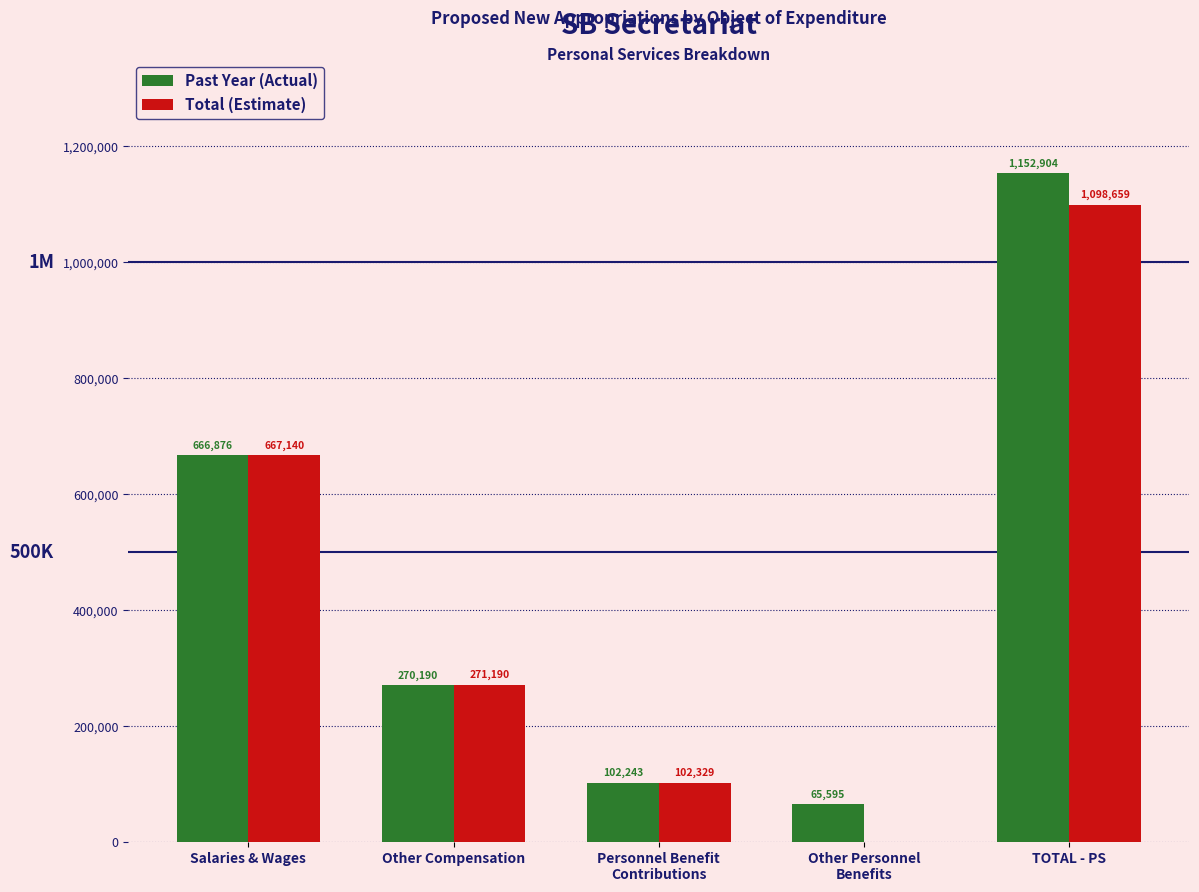

Between Salaries & Wages and Other Compensation, which series saw the biggest shift?

Past Year (Actual)